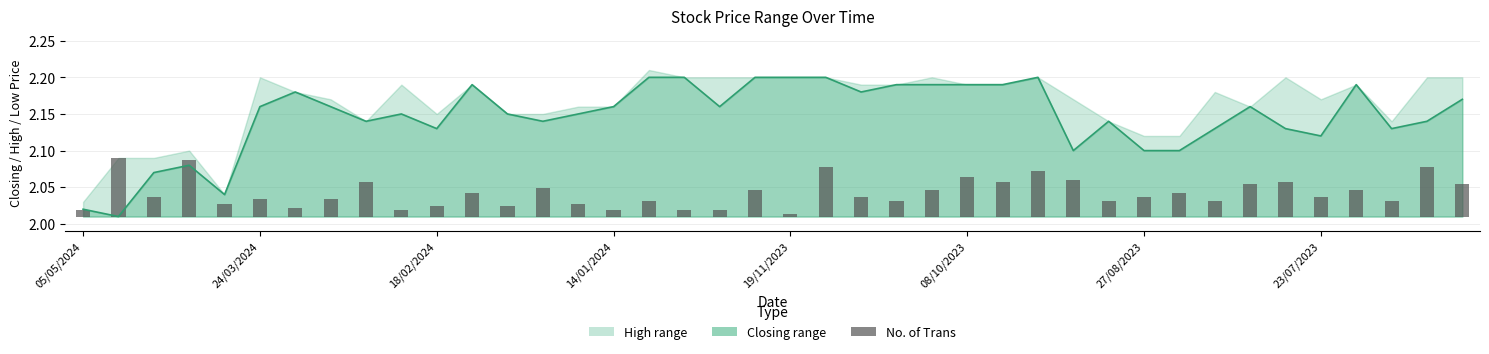

Which label corresponds to the largest value in the chart?

24/03/2024